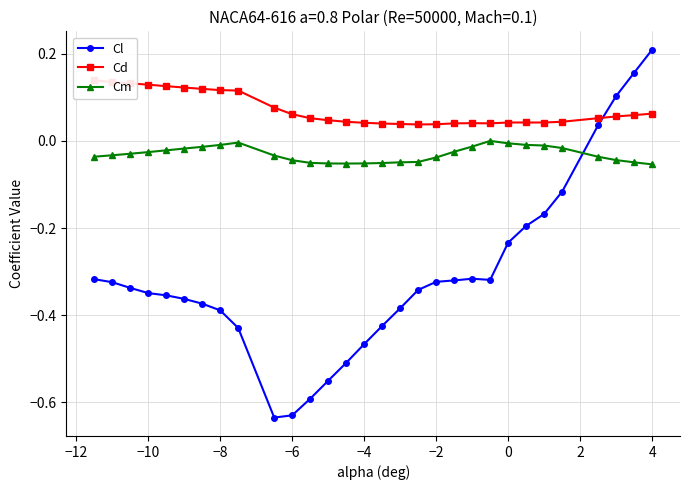

In Cl, how many points are lower than both neighbors (excluding endpoints)?

2